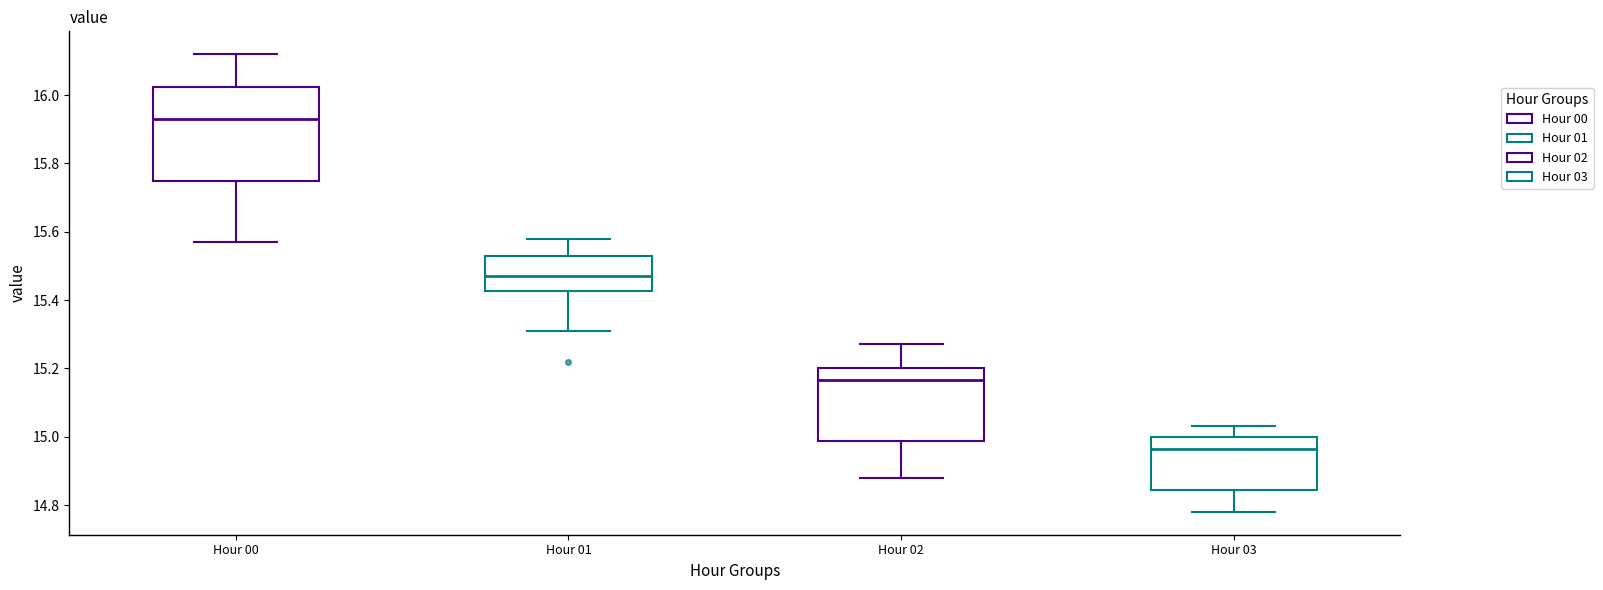

Which box's median line is the highest?

Hour 00